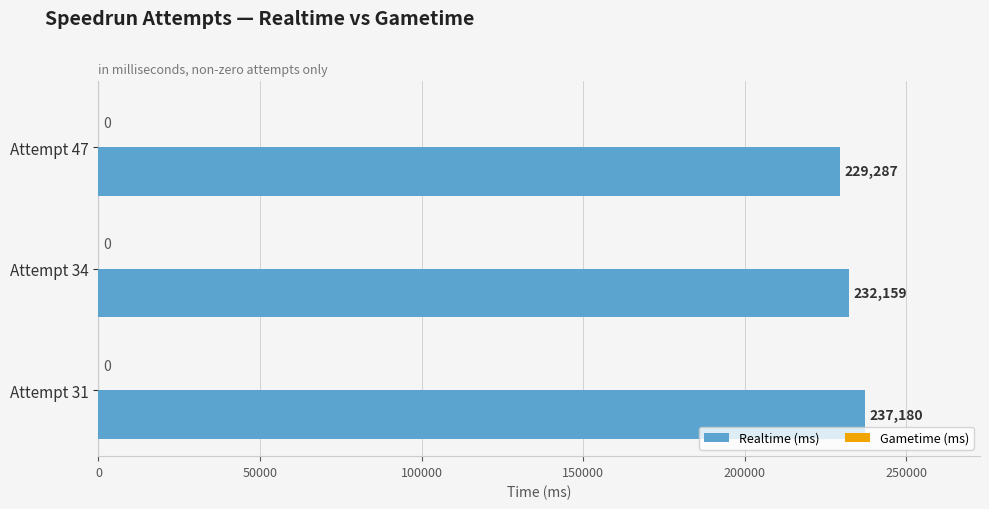

What is the minimum value shown in the chart?

229287